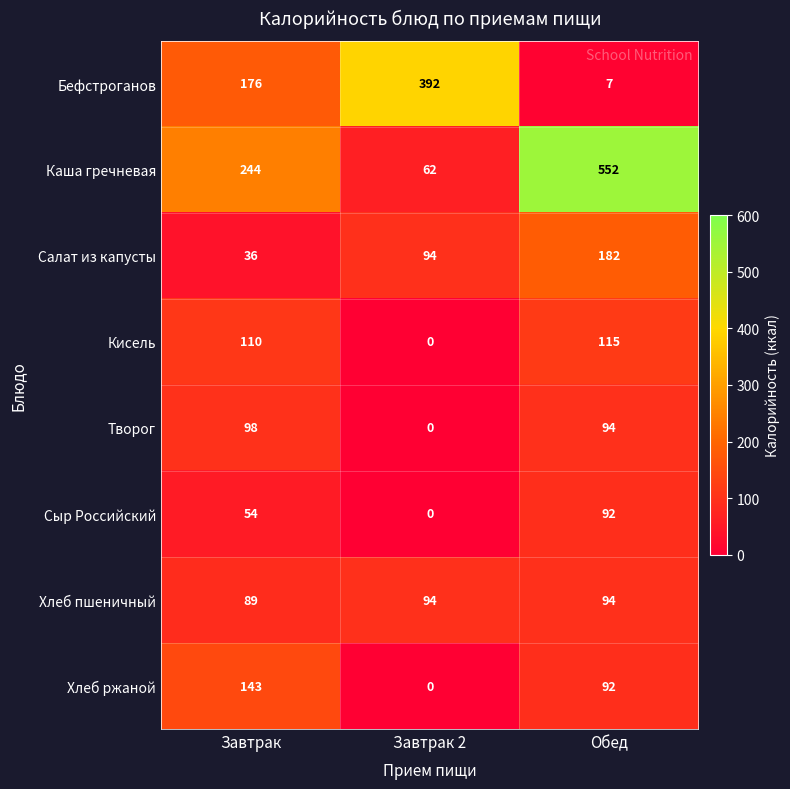

Rank the series by their maximum value, from lowest to highest.

Сыр Российский, Хлеб пшеничный, Творог, Кисель, Хлеб ржаной, Салат из капусты, Бефстроганов, Каша гречневая